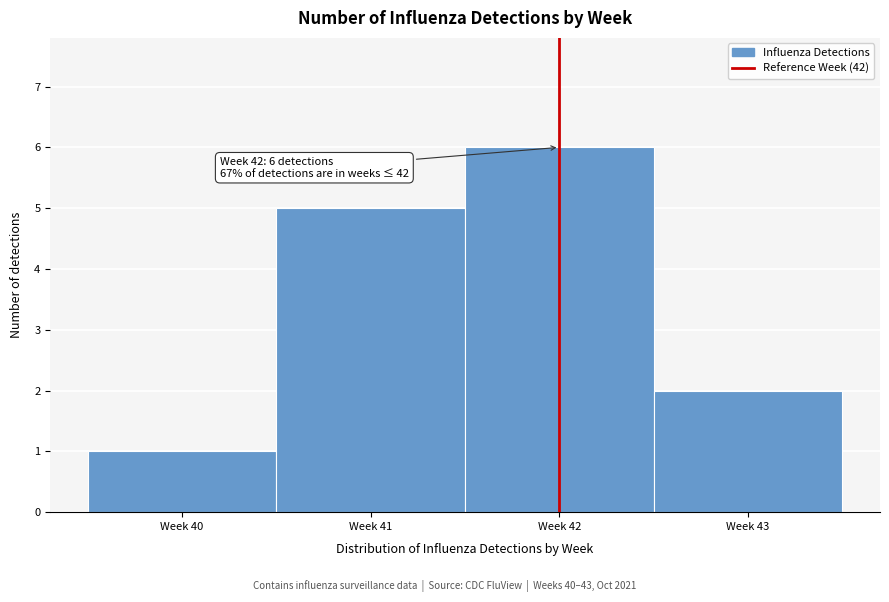

Reading left to right, list all the values displayed in this chart.

Week 40=1	Week 41=5	Week 42=6	Week 43=2